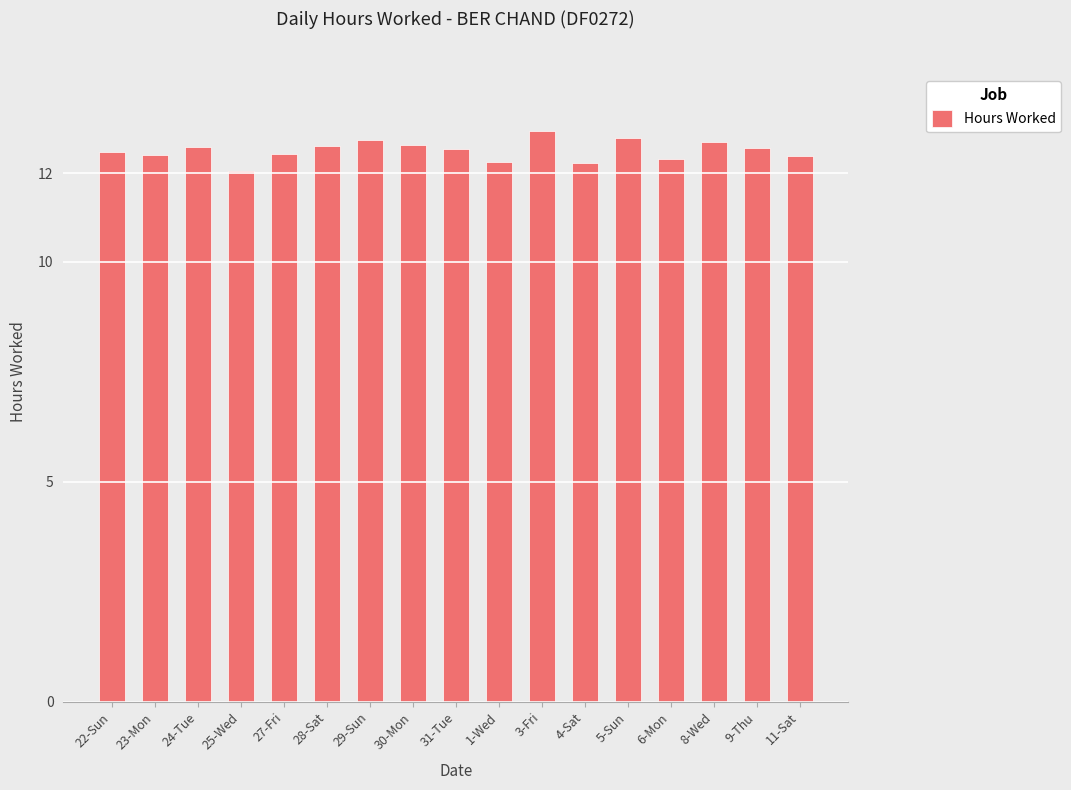

What is the smallest value displayed?

12.1